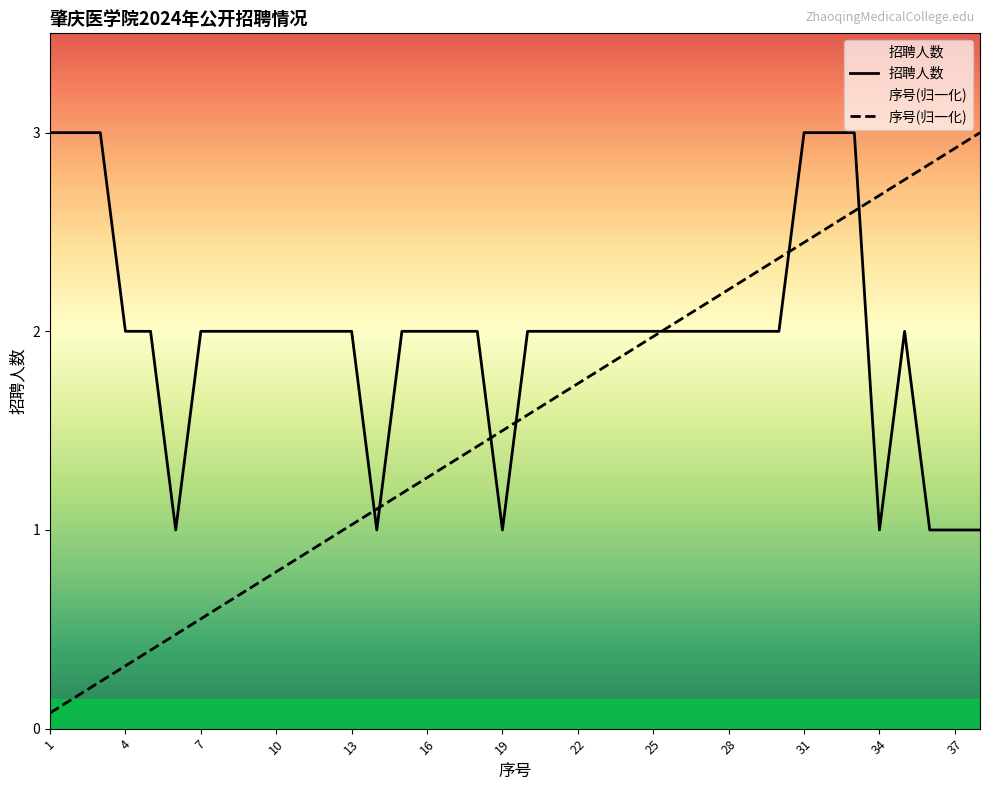

Between 13 and 38, which series saw the biggest shift?

序号